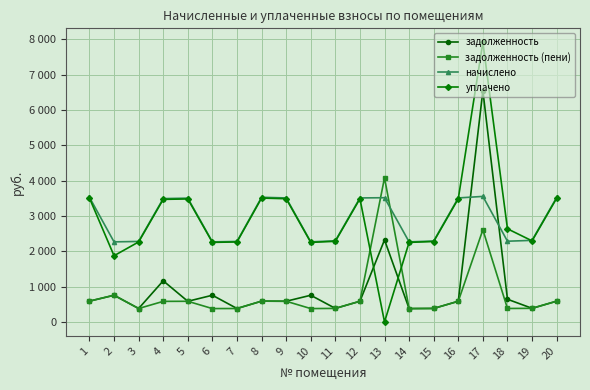

What is the value of the уплачено point at the 15th from the left?

2275.5